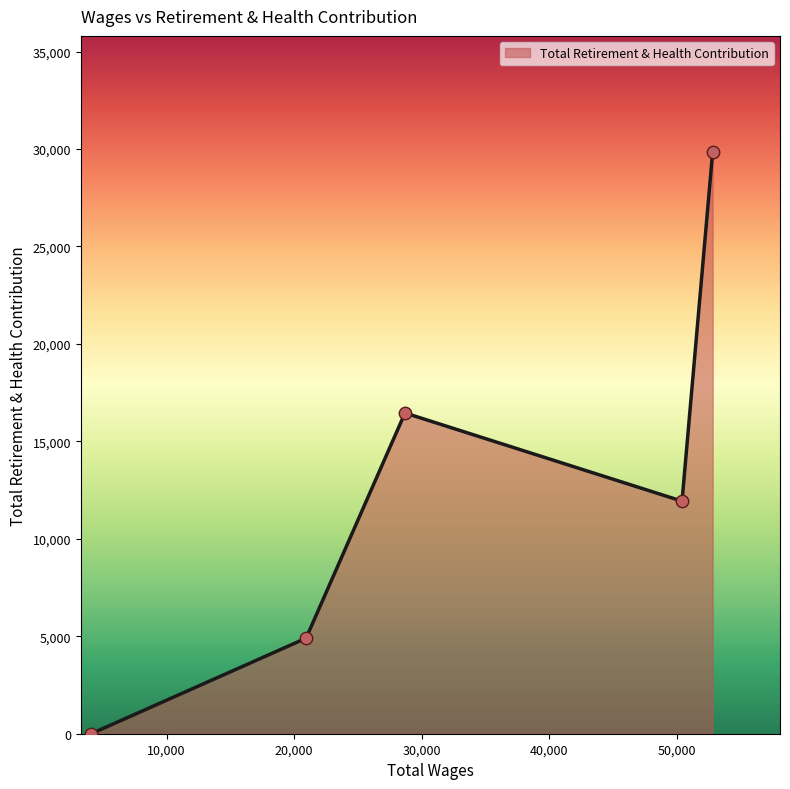

True or false: there are more than 0 points higher than both neighbors.

True